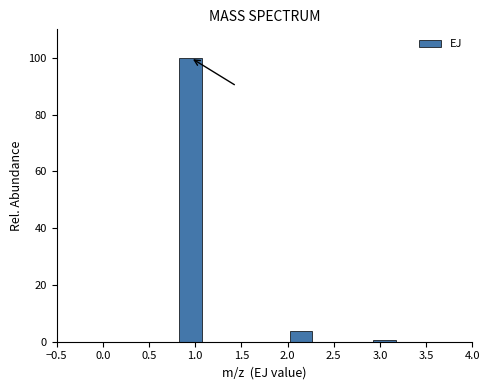

Reading left to right, list every bar in this chart as the range it spans on the x-axis followed by its height. The values are not printed on the chart, so give them approximately, as read against the axis.

0.5 to 0.8: 0
0.8 to 1.1: 100
1.1 to 1.4: 0
1.4 to 1.7: 0
1.7 to 2.0: 0
2.0 to 2.3: 4
2.3 to 2.6: 0
2.6 to 2.9: 0
2.9 to 3.2: under 2
3.2 to 3.5: 0